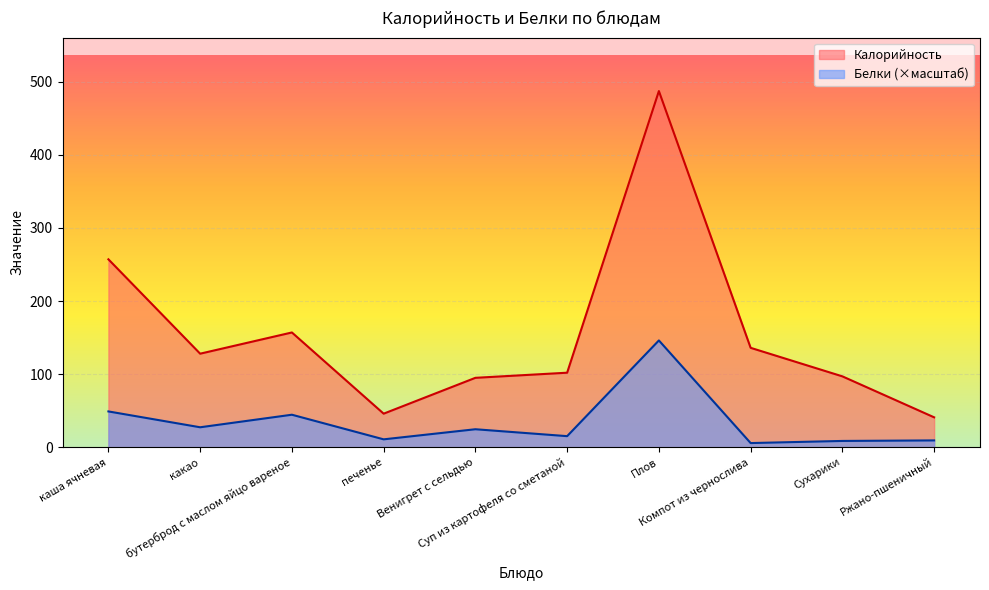

What is the label of the 2nd point from the left?

какао